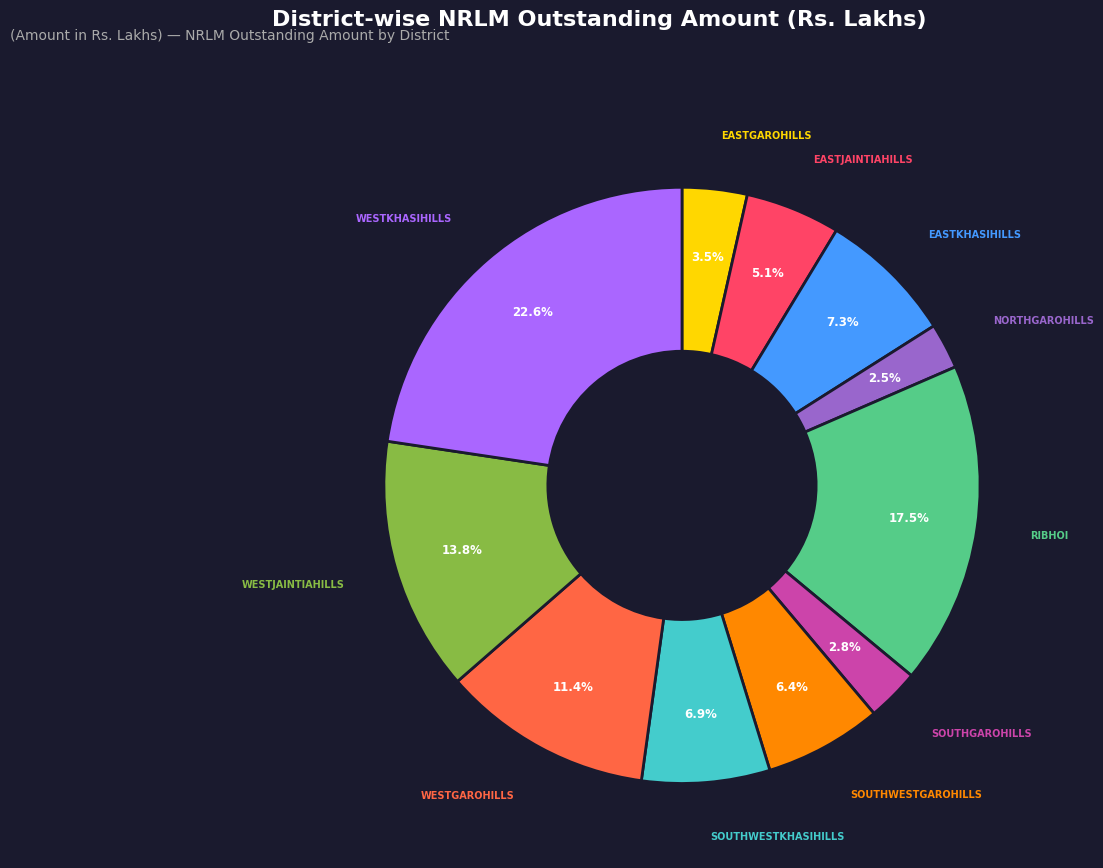

To the nearest percent, what is the combined percentage of NORTHGAROHILLS and WESTJAINTIAHILLS?

16%